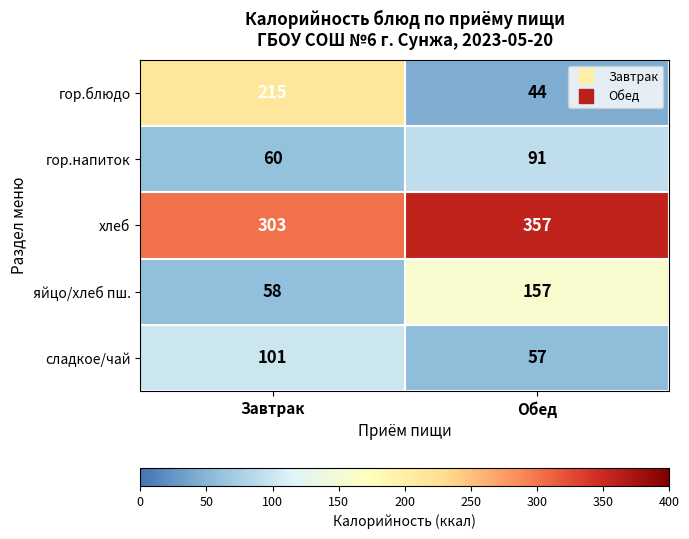

What is the difference between the highest and lowest values at Обед?

313